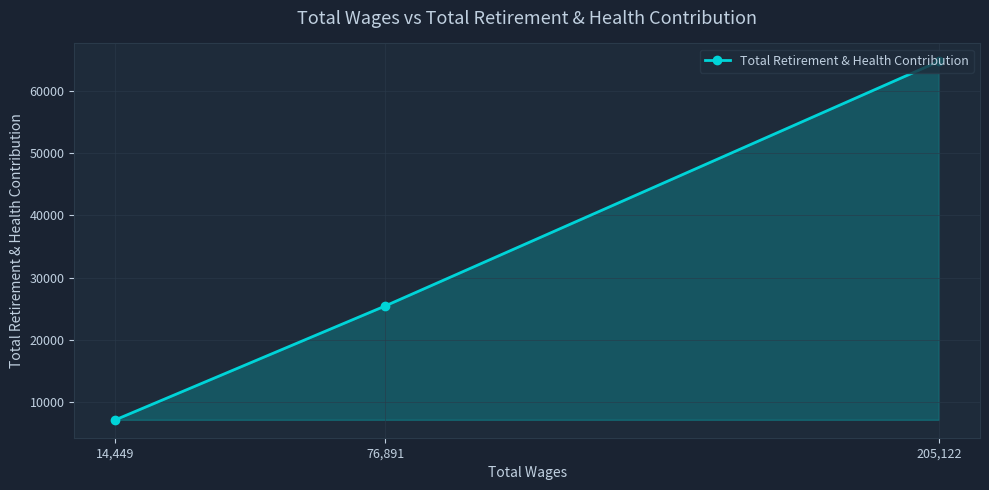

True or false: the data shows 7171 at 14,449.

True